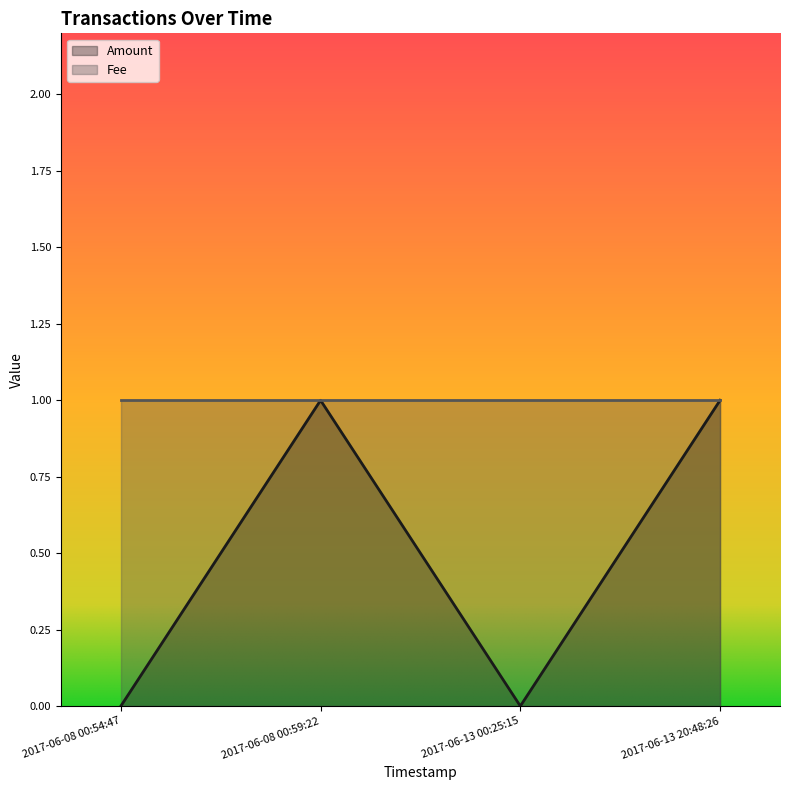

Where is the data nearest to the value 0?

2017-06-08 00:54:47